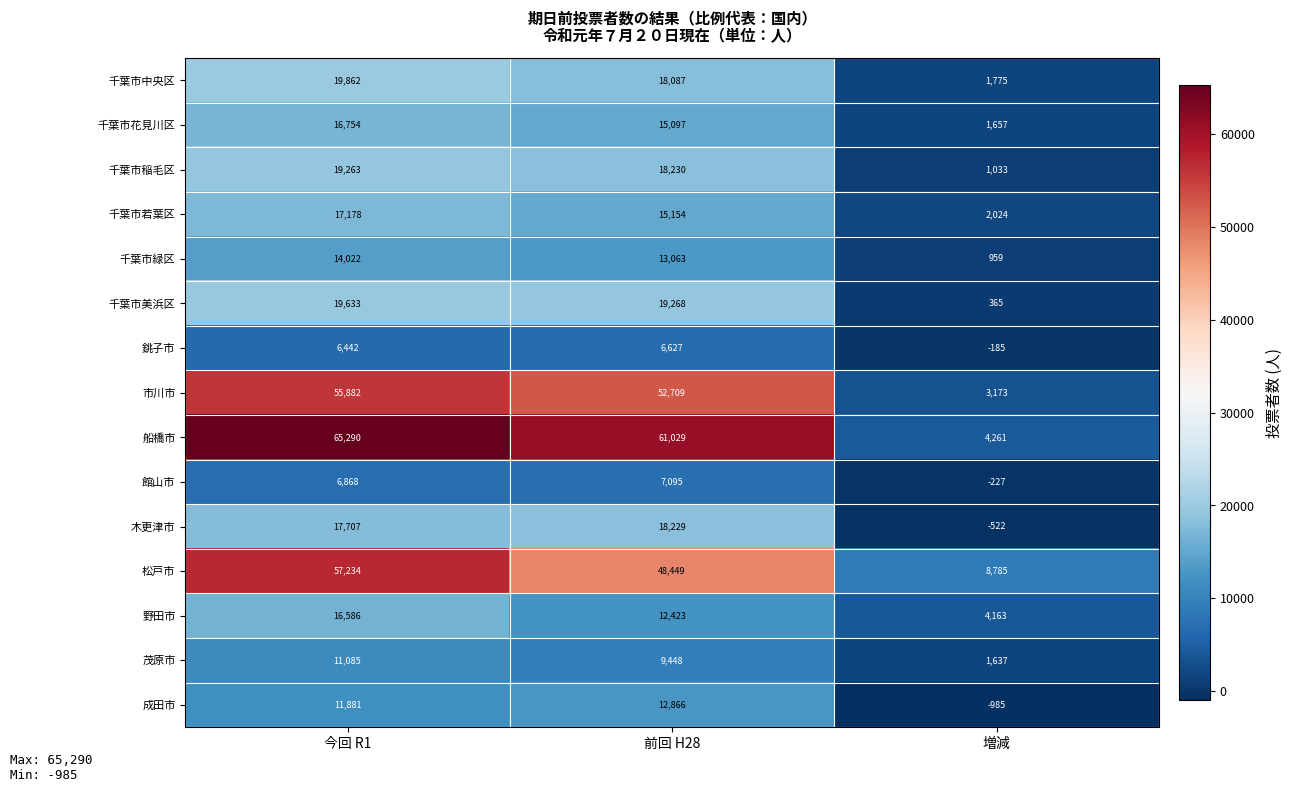

List the series in order of their peak value, highest first.

船橋市, 松戸市, 市川市, 千葉市中央区, 千葉市美浜区, 千葉市稲毛区, 木更津市, 千葉市若葉区, 千葉市花見川区, 野田市, 千葉市緑区, 成田市, 茂原市, 館山市, 銚子市